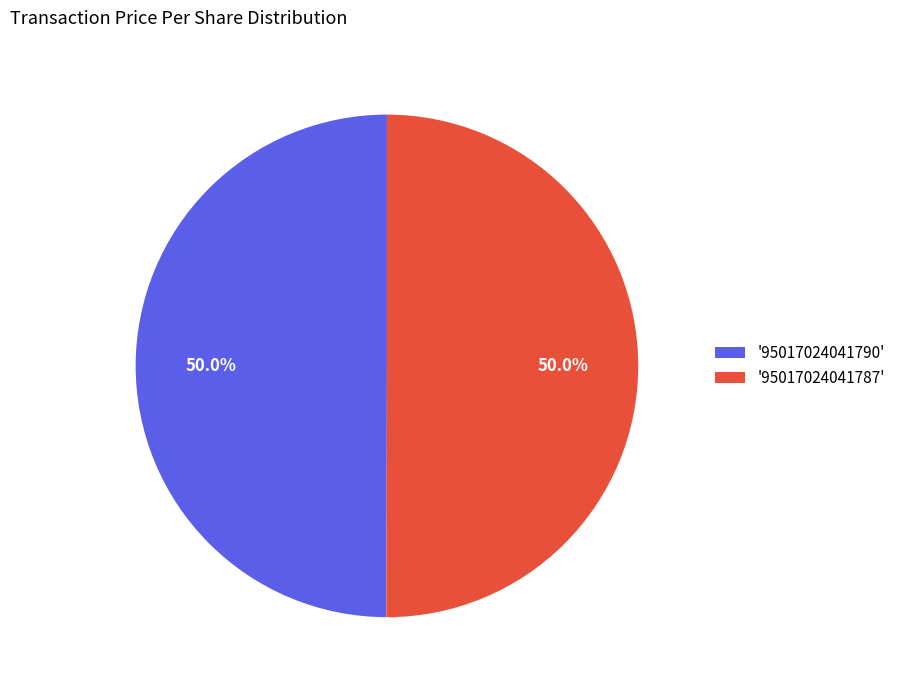

Approximately how many times larger is the value at '95017024041790' compared to '95017024041787'?

1.0